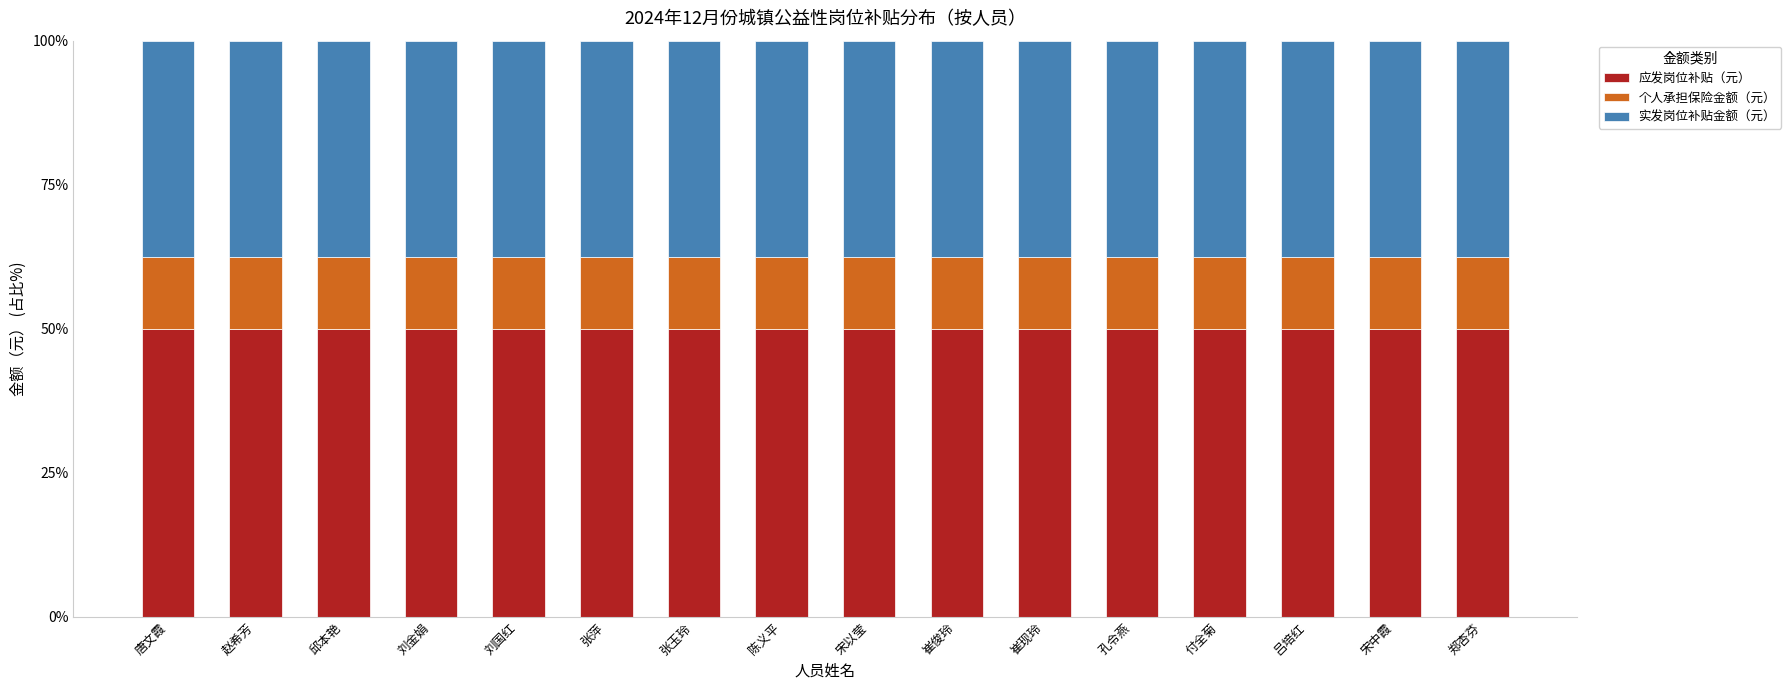

The 应发岗位补贴（元） series shows 50.0 at 陈义平. True or false?

True